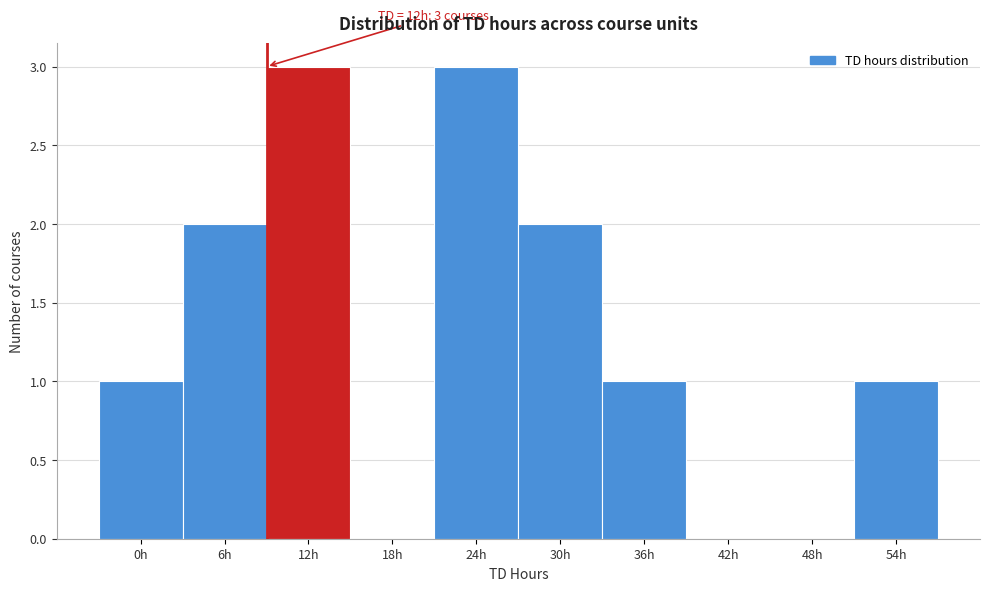

What is the greatest value displayed?

3